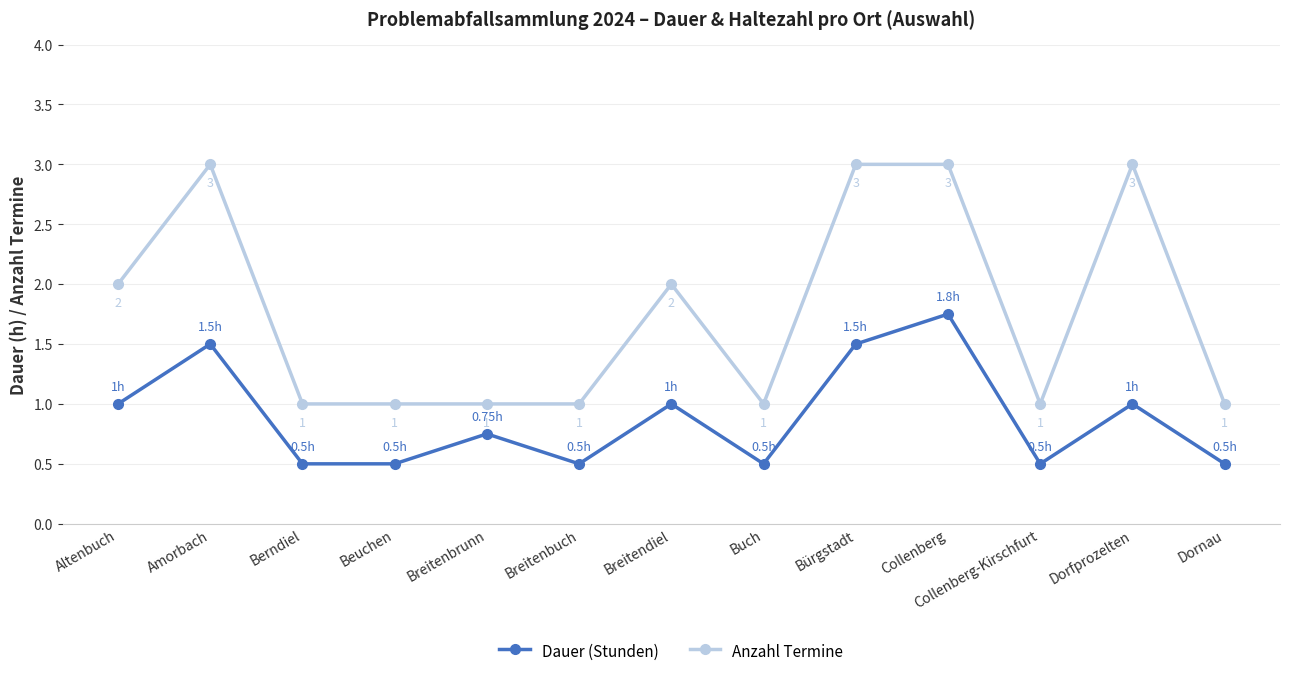

Between Breitenbrunn and Bürgstadt, which series saw the biggest shift?

Anzahl Termine